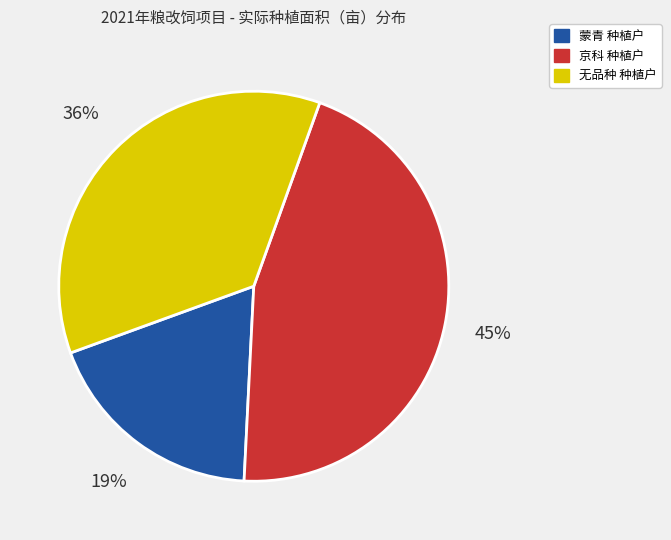

Approximately how many times larger is the value at 无品种 种植户 compared to 蒙青 种植户?

1.9